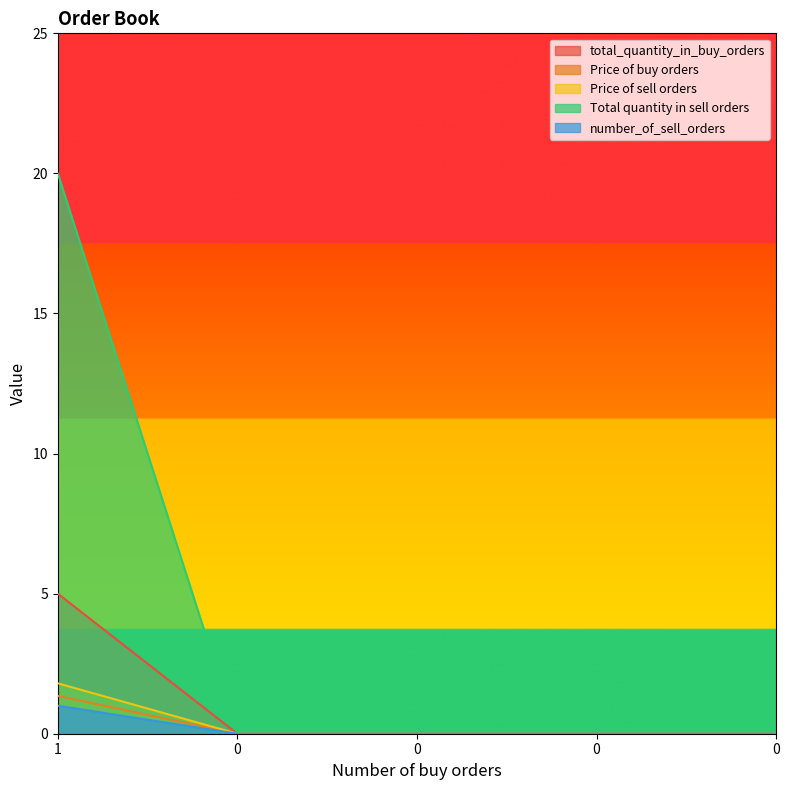

What are all the series names shown in the legend?

total_quantity_in_buy_orders, Price of buy orders, Price of sell orders, Total quantity in sell orders, number_of_sell_orders